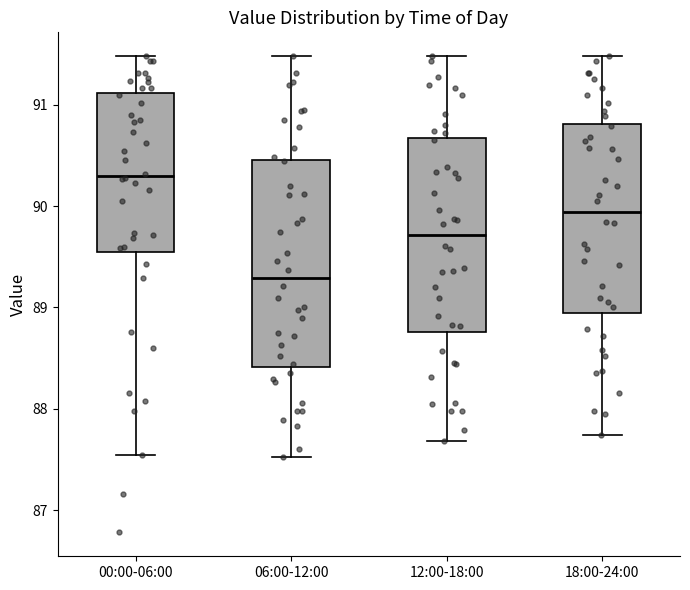

Reading left to right, read every box against the y-axis: the position of its median line, the range the box covers, and the ends of its whiskers. The values are not printed on the chart, so give them approximately, as read against the axis.

00:00-06:00: median 90.3, box 89.6 to 91.1, whiskers 87.5 to 91.5
06:00-12:00: median 89.3, box 88.4 to 90.5, whiskers 87.5 to 91.5
12:00-18:00: median 89.7, box 88.8 to 90.7, whiskers 87.7 to 91.5
18:00-24:00: median 89.9, box 88.9 to 90.8, whiskers 87.7 to 91.5